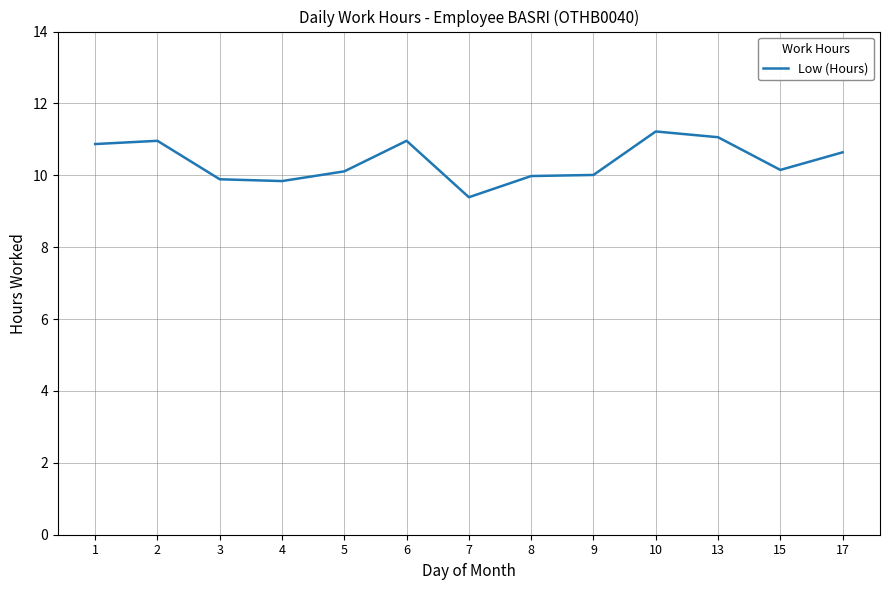

True or false: the data has more than 0 interior local peaks.

True